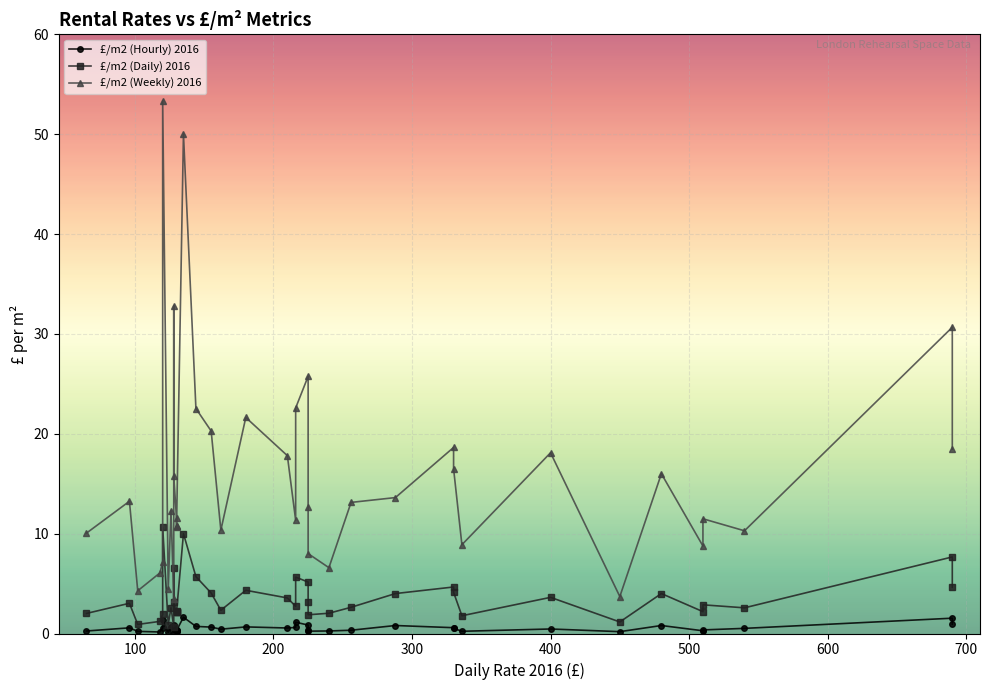

What is the label of the 26th point from the right?

155